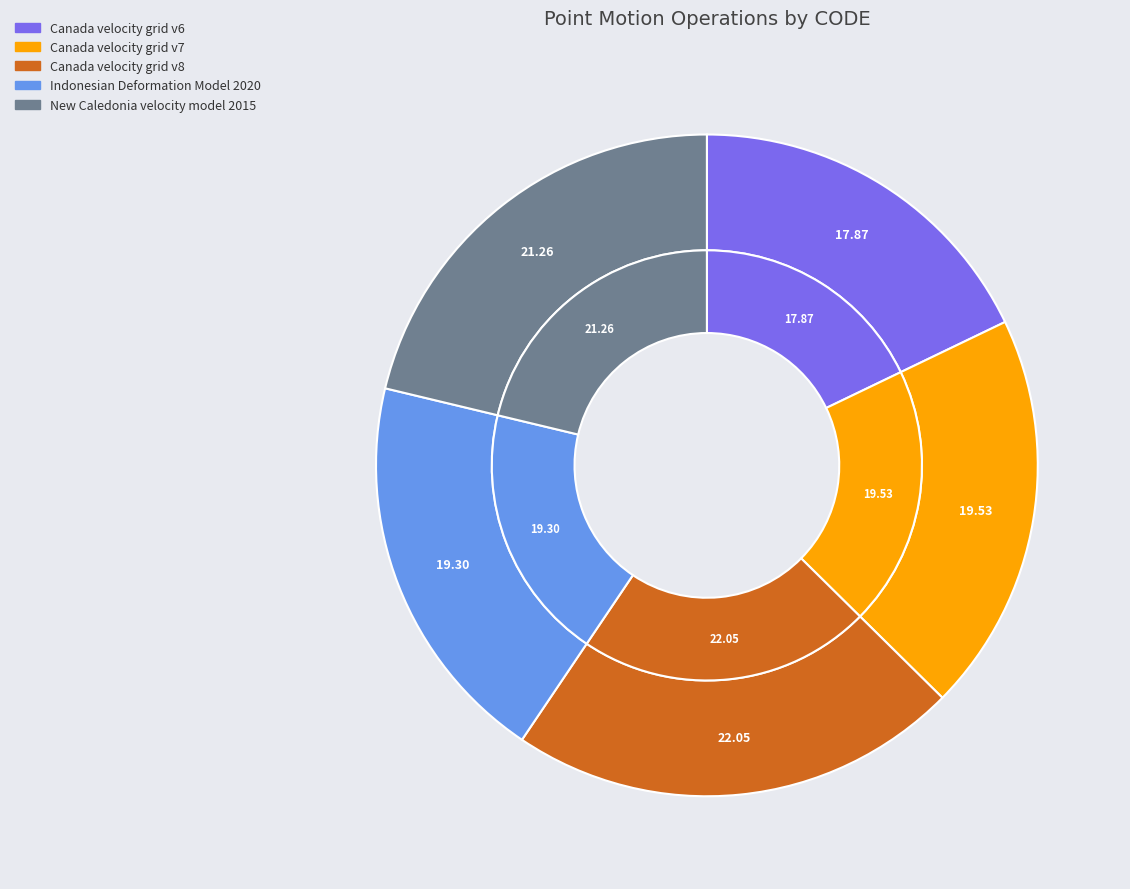

What is the smallest slice in the pie chart?

Canada velocity grid v6